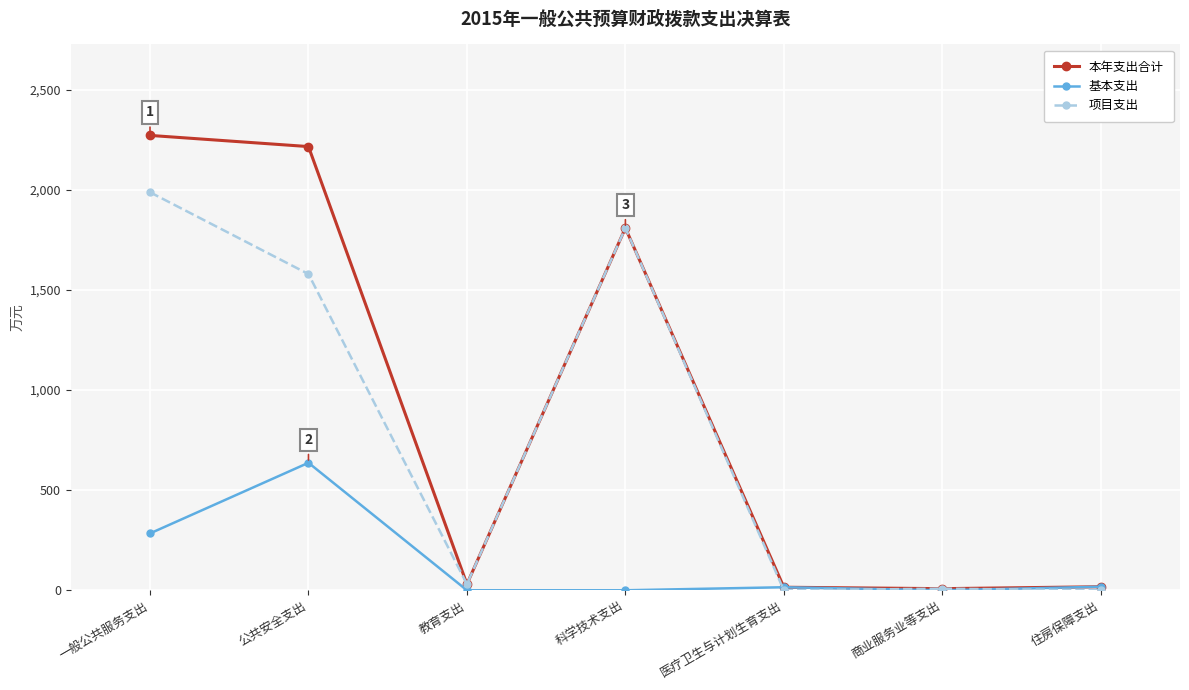

At which label does 本年支出合计 first exceed 30?

一般公共服务支出